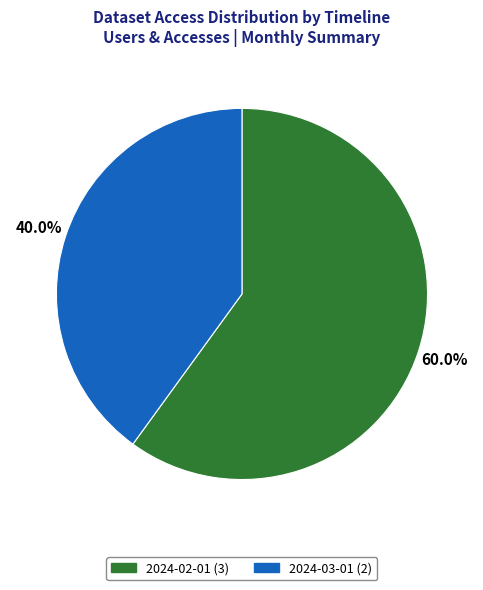

What percentage is the 2024-03-01 slice, to the nearest percent?

40%